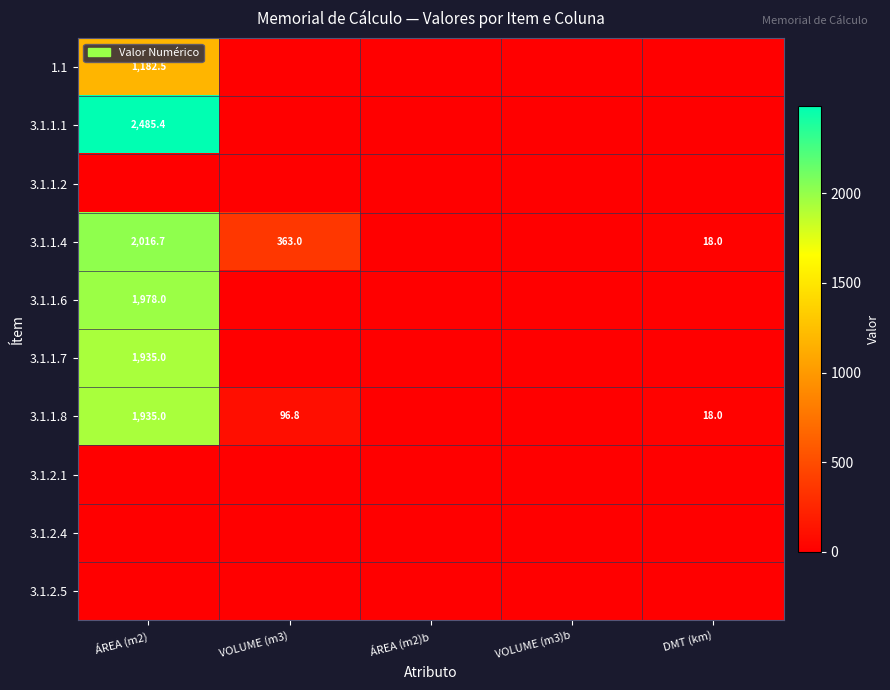

The value of 3.1.1.7 at ÁREA (m2) is 1935.0. True or false?

True